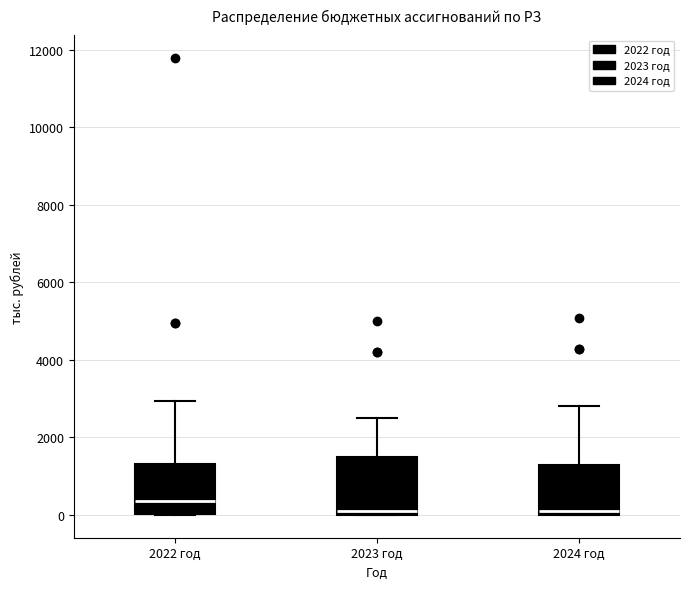

Reading left to right, read every box against the y-axis: the position of its median line, the range the box covers, and the ends of its whiskers. The values are not printed on the chart, so give them approximately, as read against the axis.

2022 год: median 400, box 0 to 1400, whiskers 0 to 3000
2023 год: median 200, box 0 to 1600, whiskers 0 to 2600
2024 год: median 200, box 0 to 1200, whiskers 0 to 2800